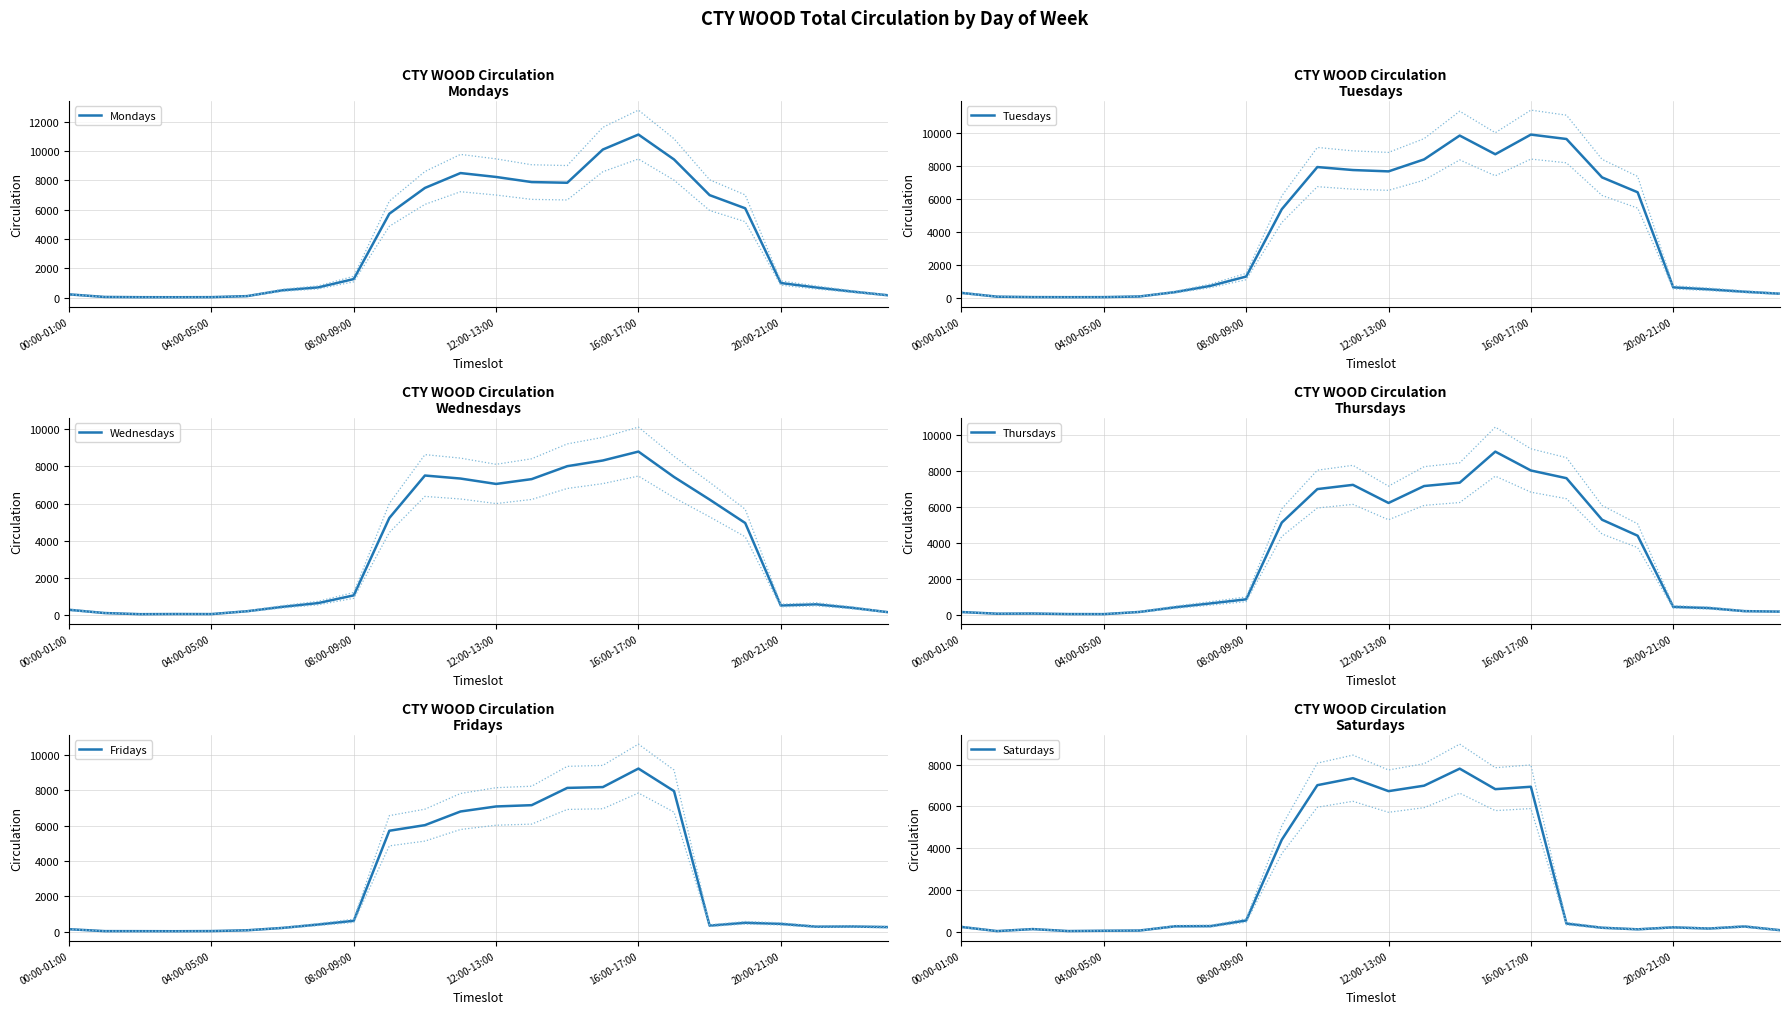

At which label does Mondays reach its minimum?

03:00-04:00